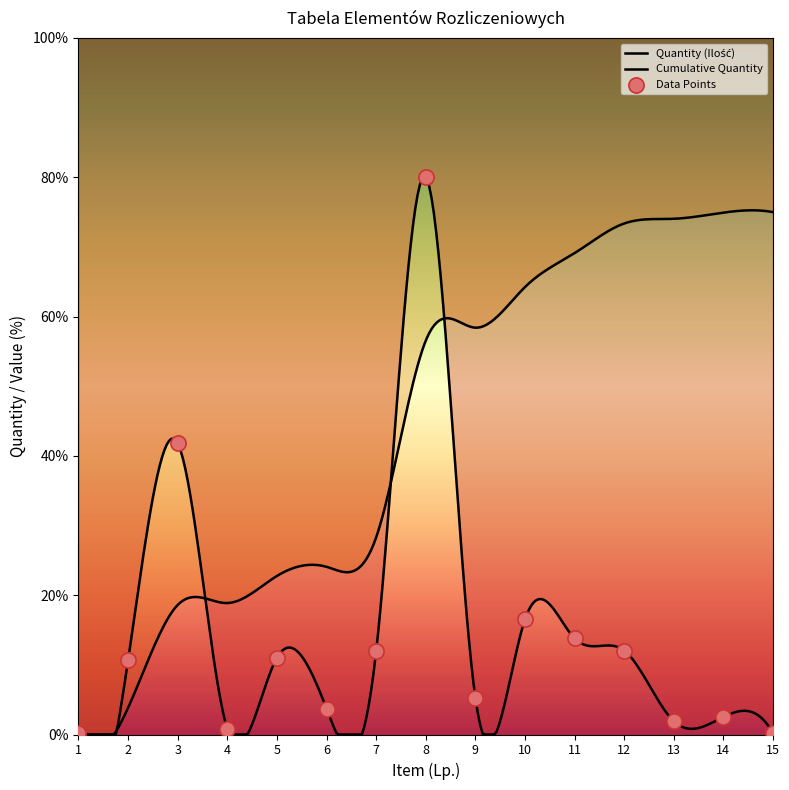

Approximately how many times larger is the value at 4 compared to 11?

0.1